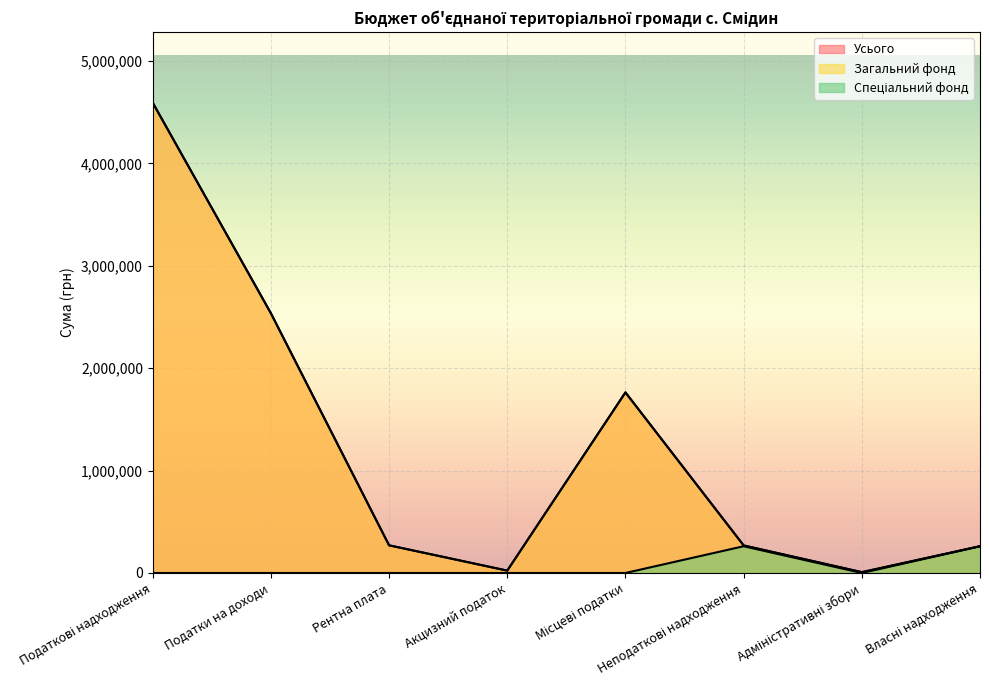

True or false: Усього has a value of 4281 at Адміністративні збори.

False